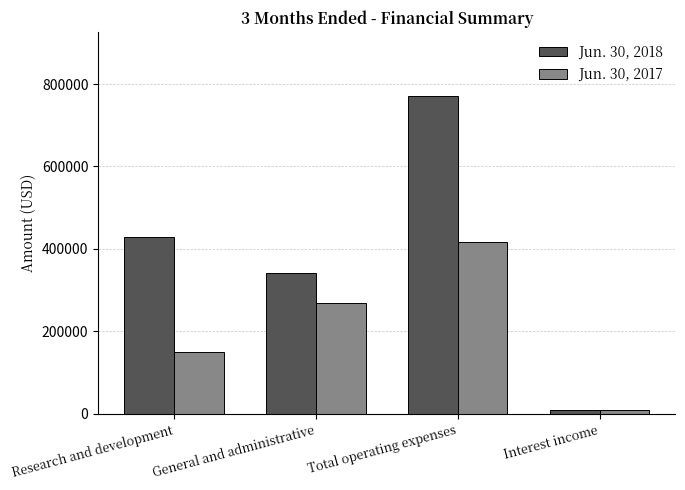

What is the label of the 2nd bar from the right?

Total operating expenses